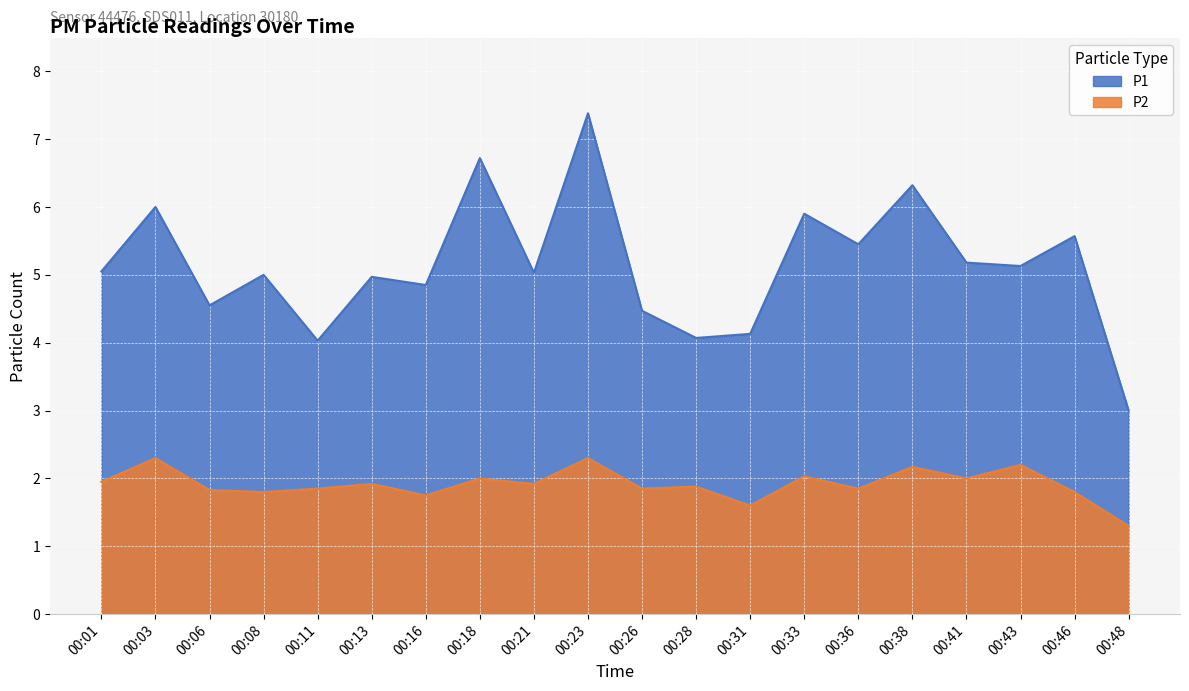

What is the lowest value of the P2 series?

1.3